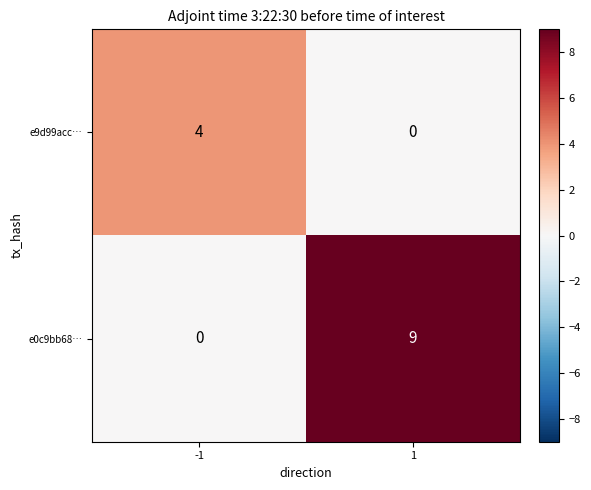

List the series in order of their overall mean, lowest first.

e9d99acc…, e0c9bb68…